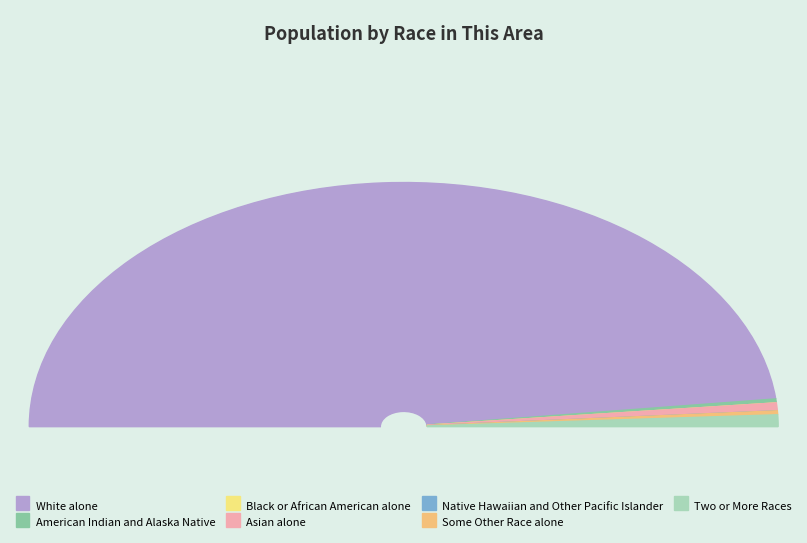

What is the largest slice in the pie chart?

White alone